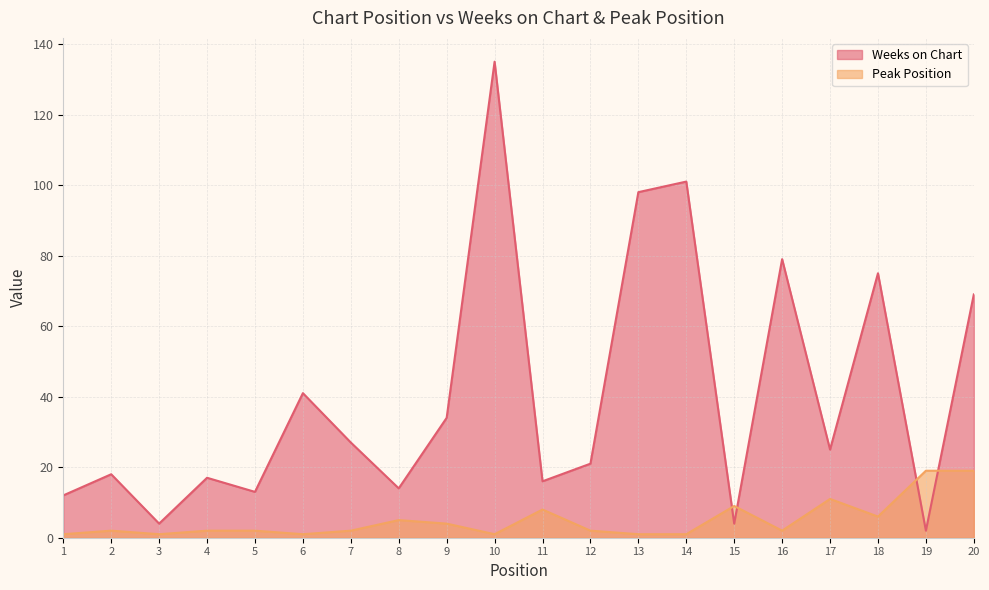

At which label does Peak Position reach its minimum?

1